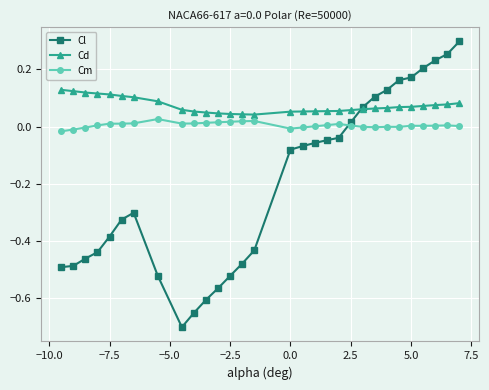

Which series has the largest total across all categories?

Cd